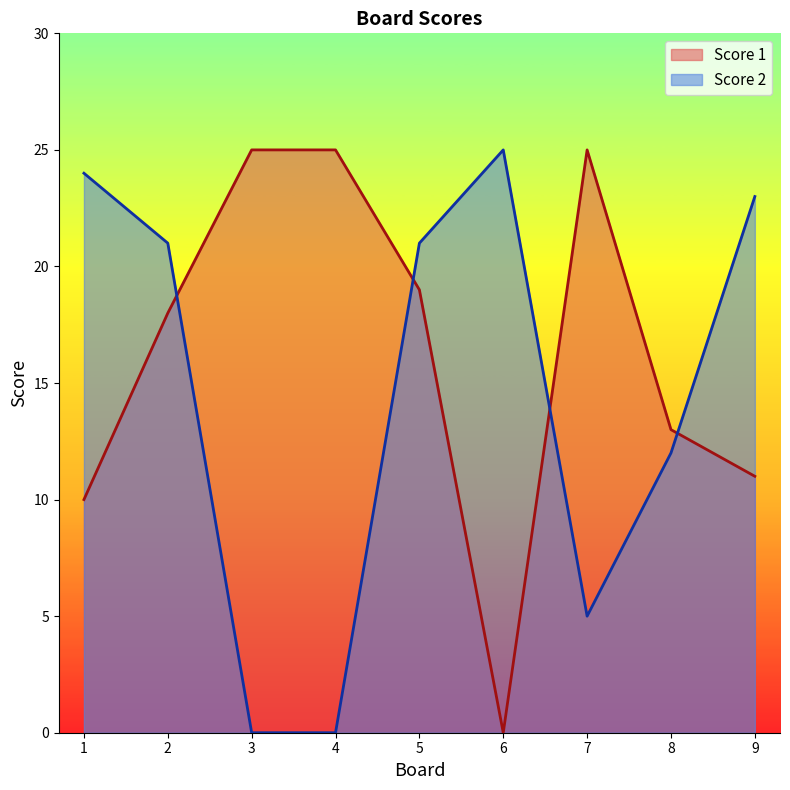

Is the value of Score 1 at 4 greater than the value of Score 2 at 7?

Yes